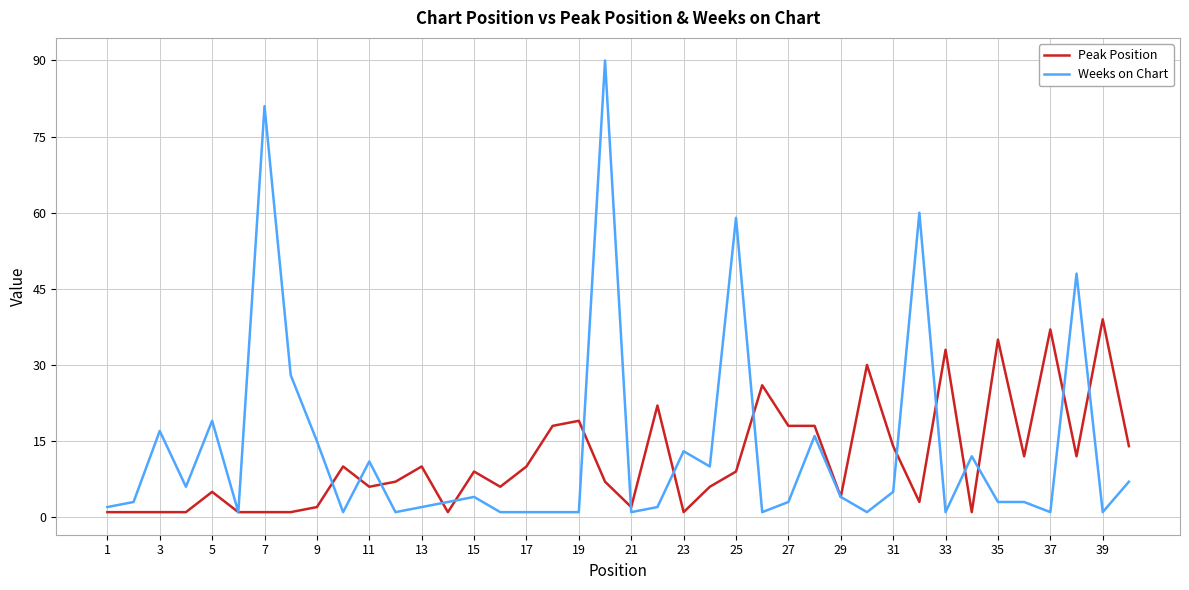

List the series in order of their peak value, highest first.

Weeks on Chart, Peak Position